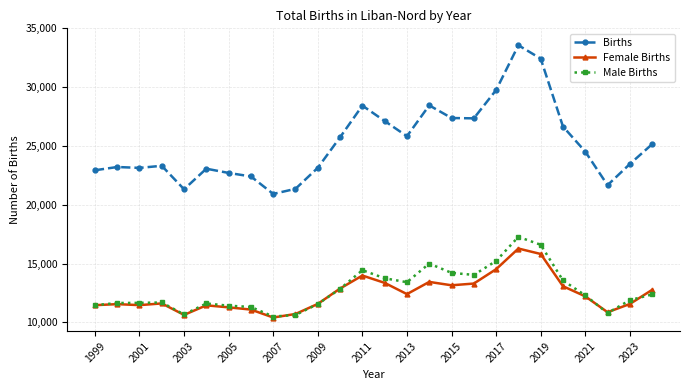

True or false: Female Births has more than 0 points higher than both neighbors.

True